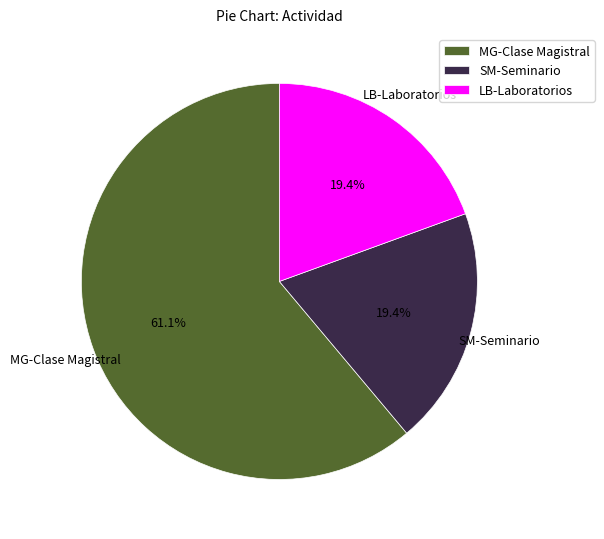

Is there a majority slice in this chart?

Yes